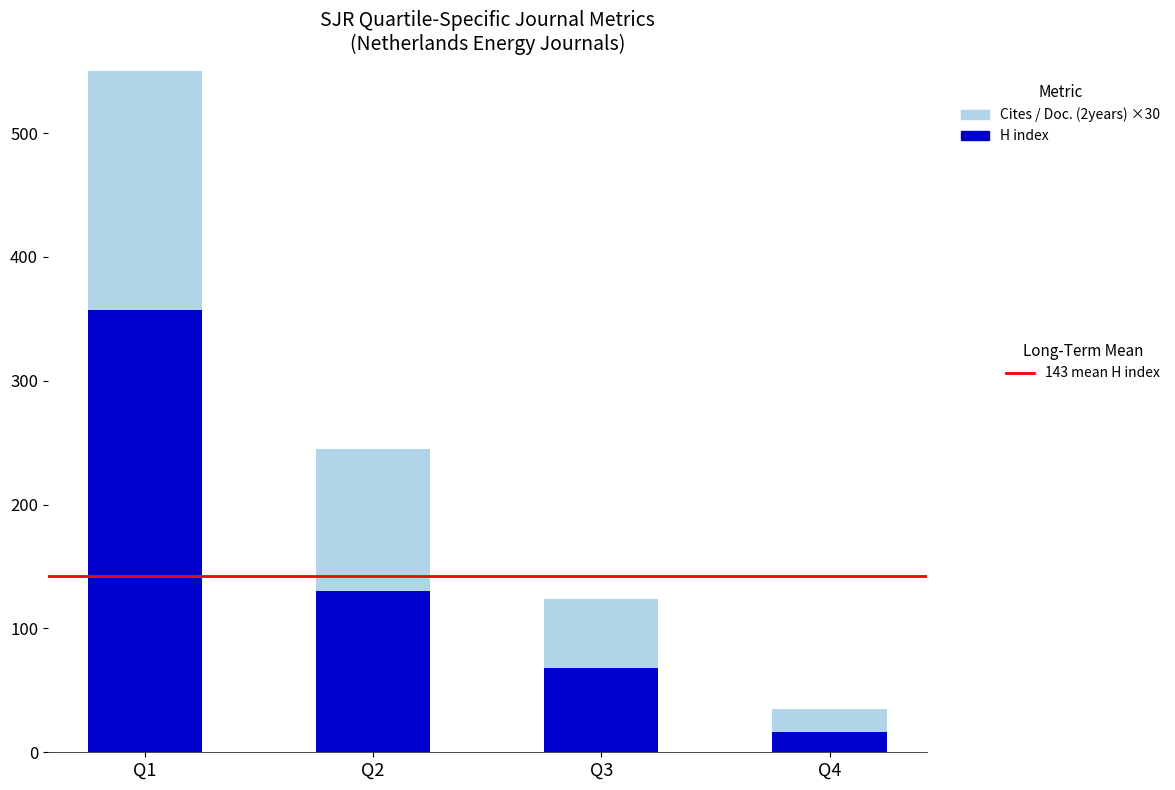

How many data points in Cites / Doc. (2years) ×30 are less than 114?

2